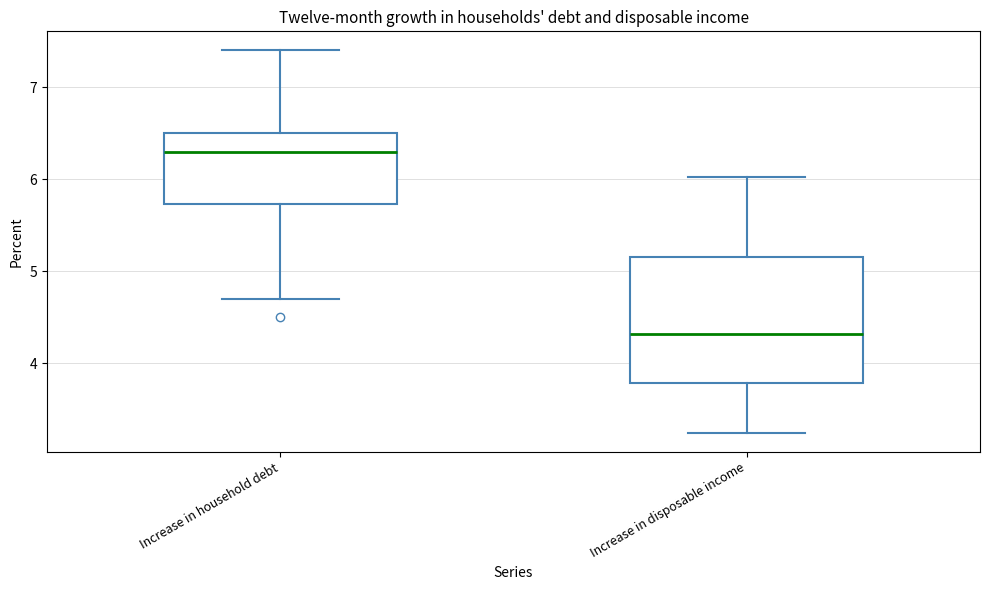

Reading left to right, read every box against the y-axis: the position of its median line, the range the box covers, and the ends of its whiskers. The values are not printed on the chart, so give them approximately, as read against the axis.

Increase in household debt: median 6.3, box 5.7 to 6.5, whiskers 4.7 to 7.4
Increase in disposable income: median 4.3, box 3.8 to 5.2, whiskers 3.2 to 6.0